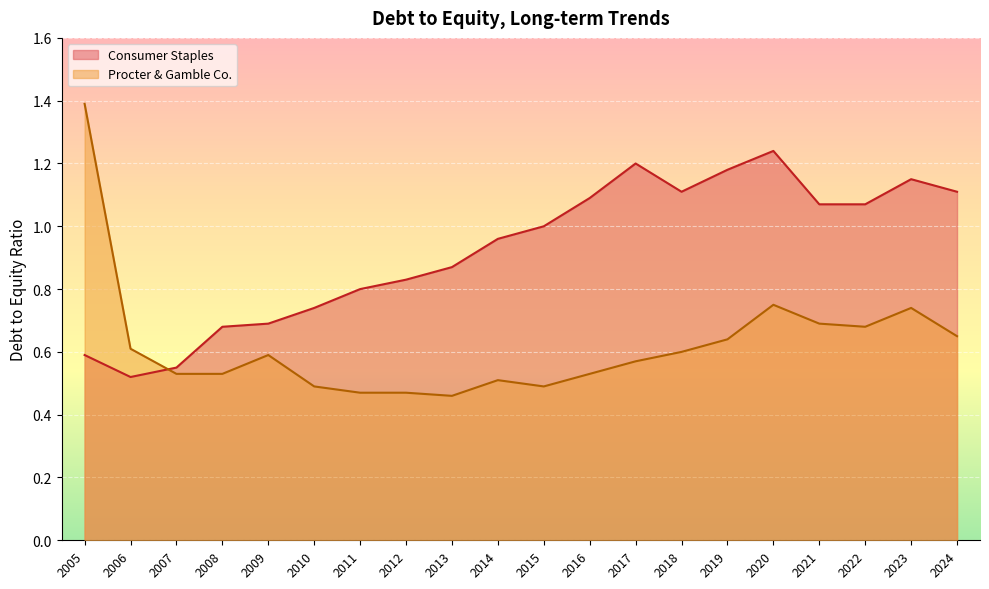

How many series are shown in this chart?

2